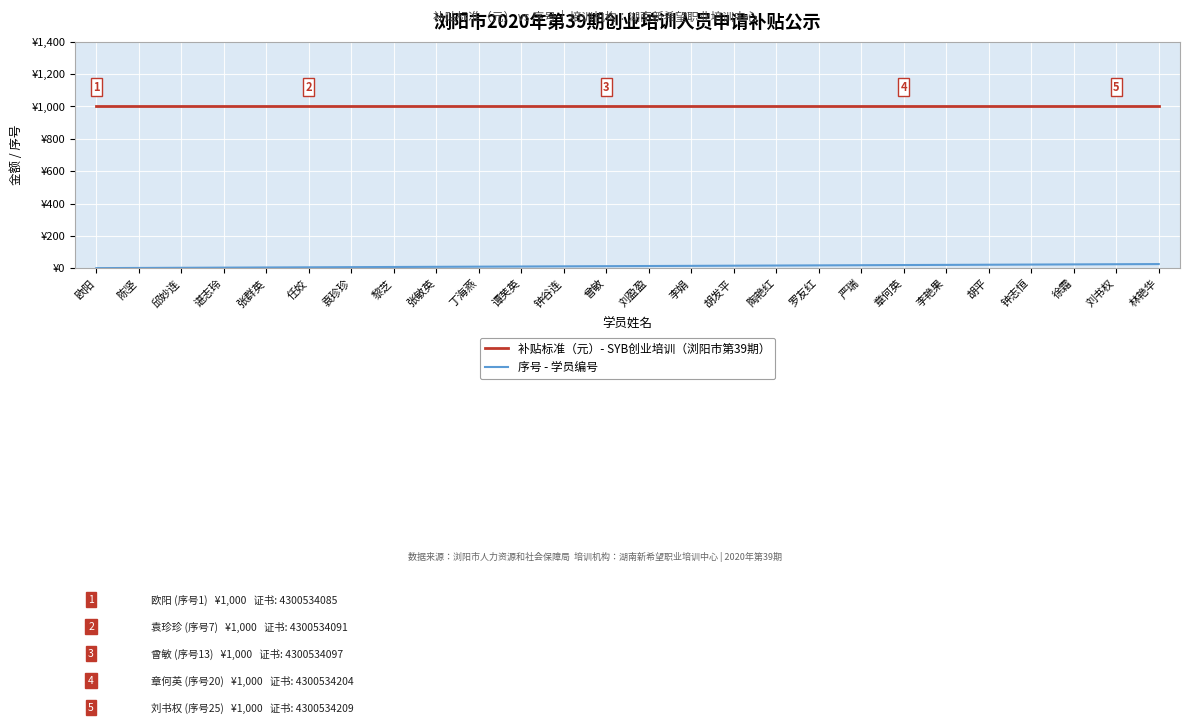

What are all the series names shown in the legend?

补贴标准（元）- SYB创业培训（浏阳市第39期）, 序号 - 学员编号